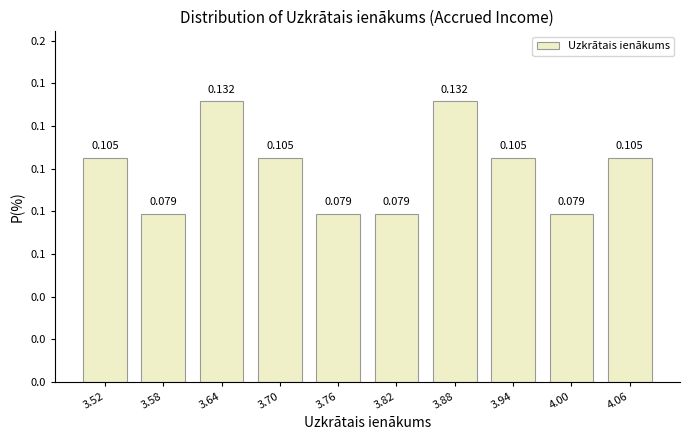

Are the bars horizontal?

No